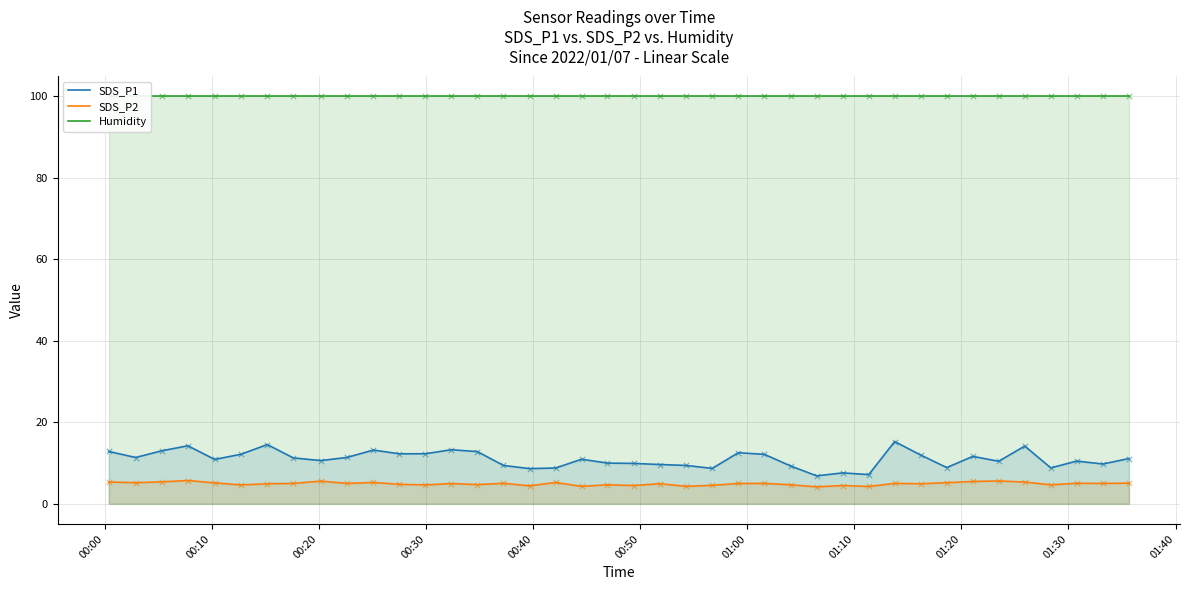

Which series has the largest total across all categories?

Humidity